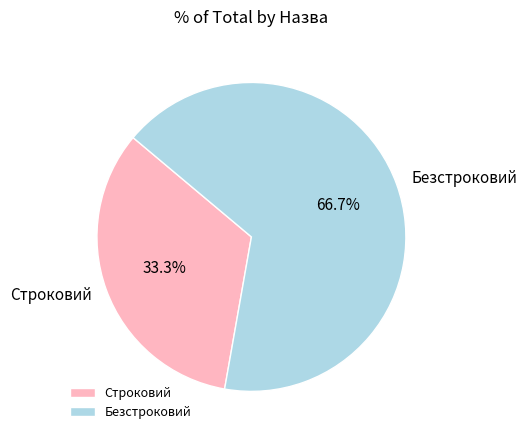

To the nearest percent, what is the average slice percentage?

50%